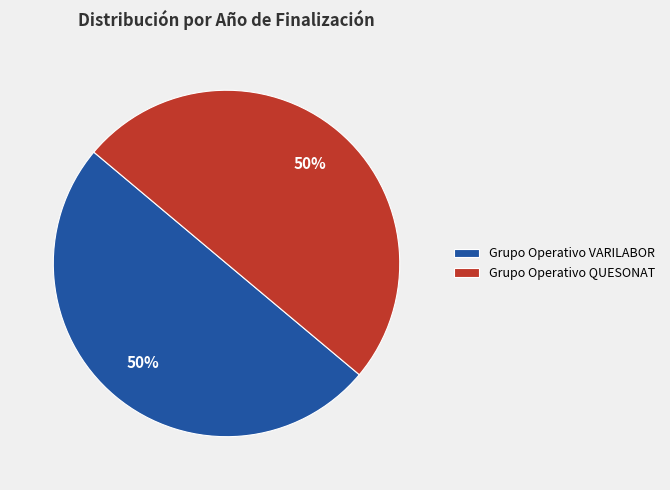

To the nearest percent, what percentage of the pie is Grupo Operativo QUESONAT?

50%